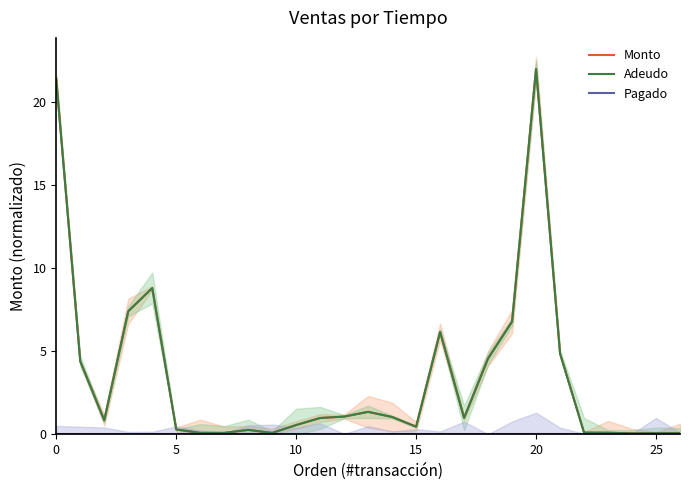

What is the difference between the Monto values at 8 and 9?

0.2